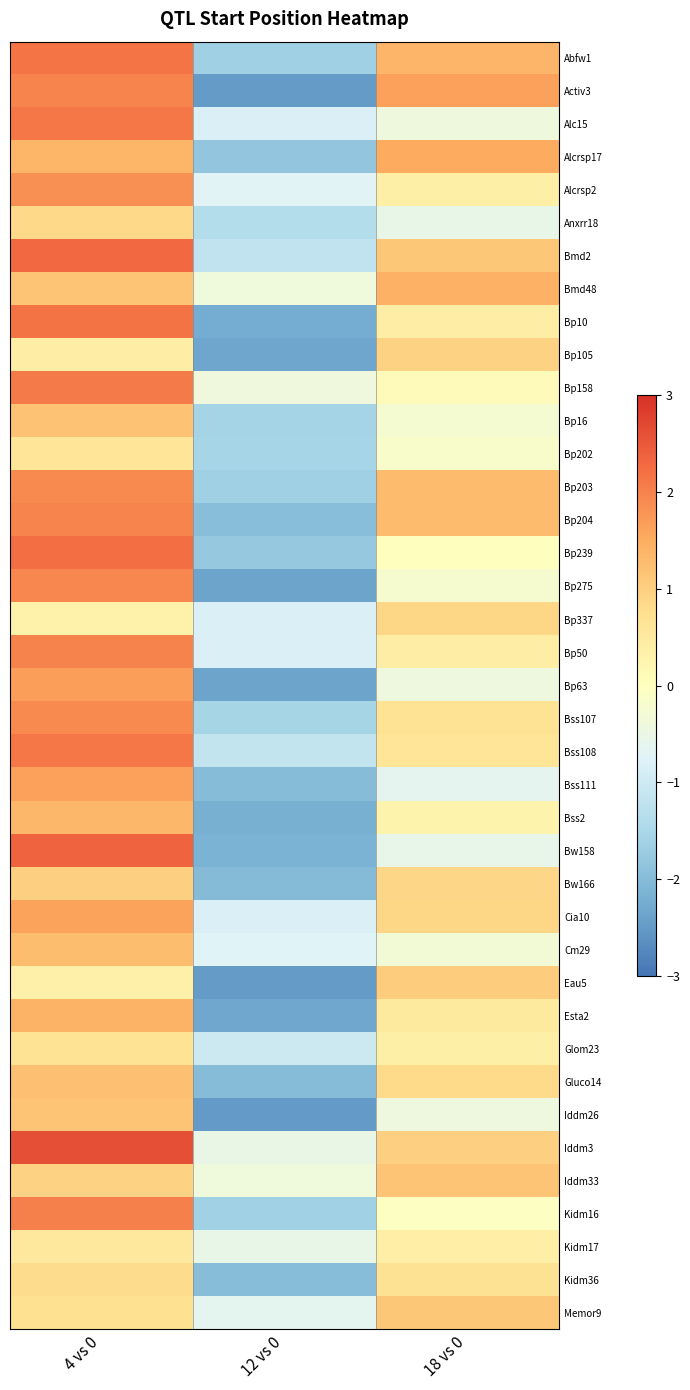

Reading right to left, what are all the values shown in this chart?

Abfw1: 18 vs 0=1.4	12 vs 0=-1.6	4 vs 0=2.2
Activ3: 18 vs 0=1.6	12 vs 0=-2.5	4 vs 0=2.0
Alc15: 18 vs 0=-0.4	12 vs 0=-0.8	4 vs 0=2.1
Alcrsp17: 18 vs 0=1.5	12 vs 0=-1.8	4 vs 0=1.4
Alcrsp2: 18 vs 0=0.4	12 vs 0=-0.7	4 vs 0=1.8
Anxrr18: 18 vs 0=-0.5	12 vs 0=-1.4	4 vs 0=0.8
Bmd2: 18 vs 0=1.1	12 vs 0=-1.2	4 vs 0=2.3
Bmd48: 18 vs 0=1.4	12 vs 0=-0.4	4 vs 0=1.2
Bp10: 18 vs 0=0.4	12 vs 0=-2.2	4 vs 0=2.2
Bp105: 18 vs 0=0.9	12 vs 0=-2.3	4 vs 0=0.4
Bp158: 18 vs 0=0.1	12 vs 0=-0.4	4 vs 0=2.1
Bp16: 18 vs 0=-0.2	12 vs 0=-1.6	4 vs 0=1.2
Bp202: 18 vs 0=-0.2	12 vs 0=-1.6	4 vs 0=0.6
Bp203: 18 vs 0=1.3	12 vs 0=-1.7	4 vs 0=1.9
Bp204: 18 vs 0=1.3	12 vs 0=-2.0	4 vs 0=2.0
Bp239: 18 vs 0=-0.0	12 vs 0=-1.8	4 vs 0=2.2
Bp275: 18 vs 0=-0.2	12 vs 0=-2.4	4 vs 0=1.9
Bp337: 18 vs 0=0.9	12 vs 0=-0.8	4 vs 0=0.3
Bp50: 18 vs 0=0.4	12 vs 0=-0.8	4 vs 0=2.0
Bp63: 18 vs 0=-0.4	12 vs 0=-2.4	4 vs 0=1.7
Bss107: 18 vs 0=0.7	12 vs 0=-1.6	4 vs 0=1.9
Bss108: 18 vs 0=0.6	12 vs 0=-1.2	4 vs 0=2.1
Bss111: 18 vs 0=-0.6	12 vs 0=-2.0	4 vs 0=1.6
Bss2: 18 vs 0=0.3	12 vs 0=-2.2	4 vs 0=1.3
Bw158: 18 vs 0=-0.6	12 vs 0=-2.1	4 vs 0=2.3
Bw166: 18 vs 0=0.9	12 vs 0=-2.0	4 vs 0=1.0
Cia10: 18 vs 0=0.9	12 vs 0=-0.8	4 vs 0=1.6
Cm29: 18 vs 0=-0.3	12 vs 0=-0.7	4 vs 0=1.3
Eau5: 18 vs 0=1.0	12 vs 0=-2.5	4 vs 0=0.4
Esta2: 18 vs 0=0.5	12 vs 0=-2.3	4 vs 0=1.4
Glom23: 18 vs 0=0.4	12 vs 0=-1.0	4 vs 0=0.7
Gluco14: 18 vs 0=0.8	12 vs 0=-2.0	4 vs 0=1.2
Iddm26: 18 vs 0=-0.4	12 vs 0=-2.5	4 vs 0=1.2
Iddm3: 18 vs 0=1.0	12 vs 0=-0.5	4 vs 0=2.6
Iddm33: 18 vs 0=1.2	12 vs 0=-0.4	4 vs 0=0.9
Kidm16: 18 vs 0=-0.0	12 vs 0=-1.6	4 vs 0=2.0
Kidm17: 18 vs 0=0.4	12 vs 0=-0.5	4 vs 0=0.5
Kidm36: 18 vs 0=0.7	12 vs 0=-2.0	4 vs 0=0.8
Memor9: 18 vs 0=1.1	12 vs 0=-0.6	4 vs 0=0.7